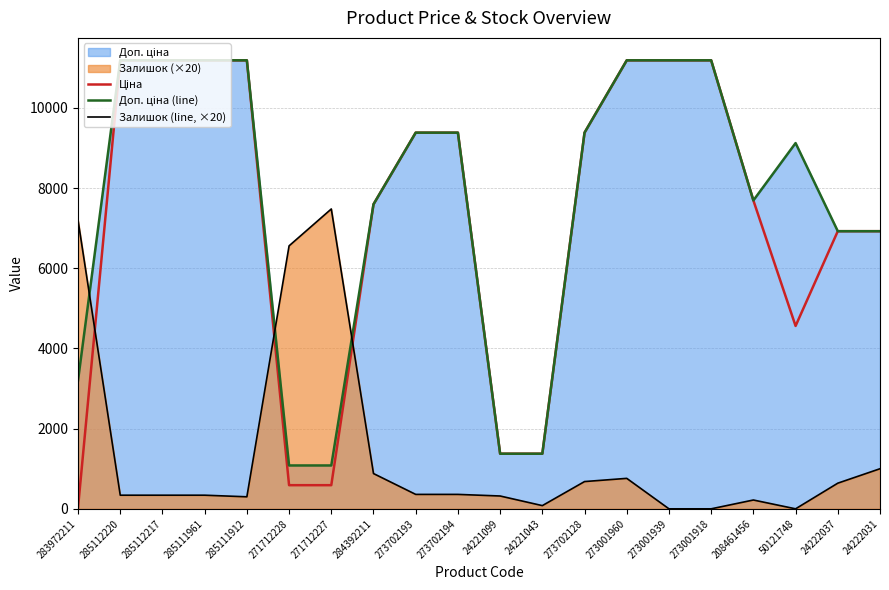

What is the difference between the second highest and second lowest values in the Ціна series?

10598.2